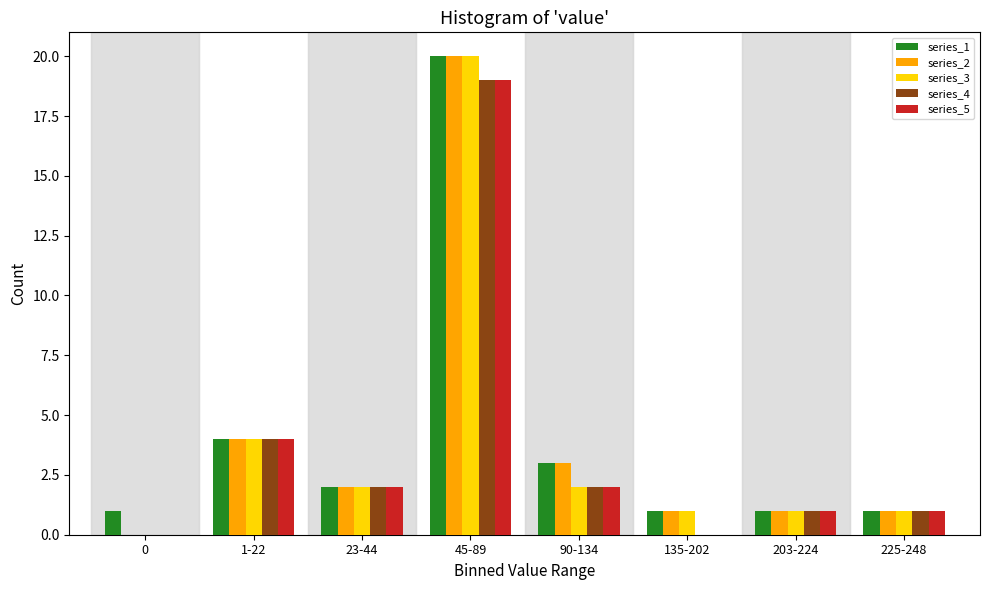

At which label does series_5 reach its peak?

45-89